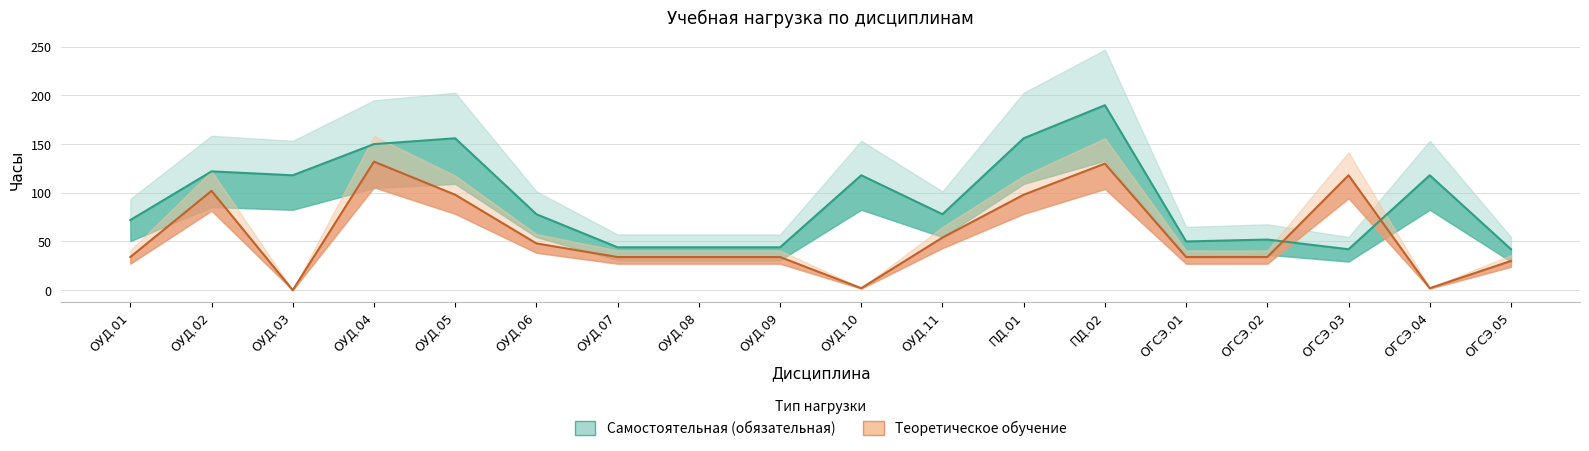

True or false: Теоретическое обучение and Самостоятельная (обязательная) intersect in this chart.

True